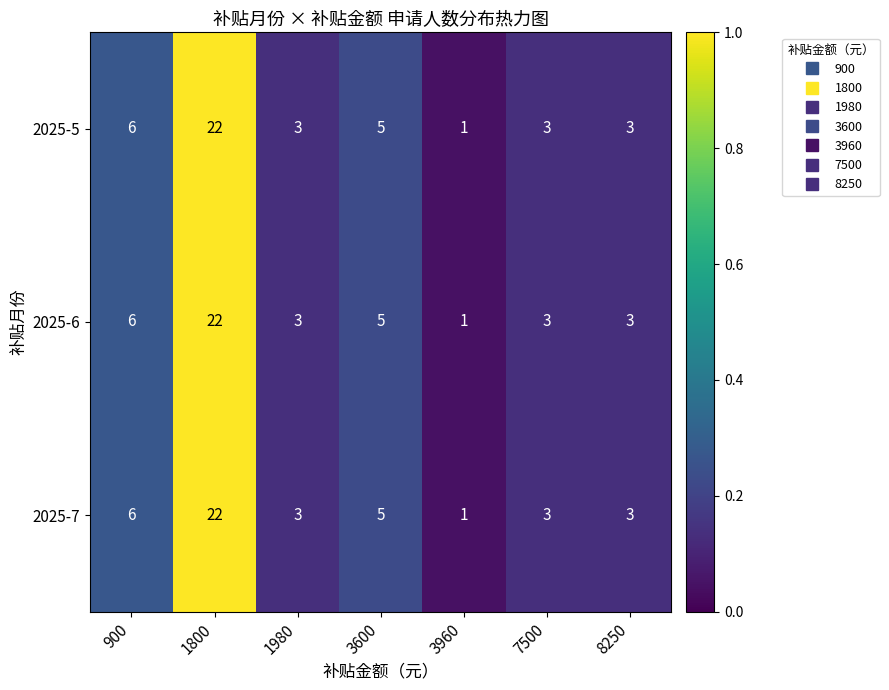

What is the sum of all 2025-7 values?

43